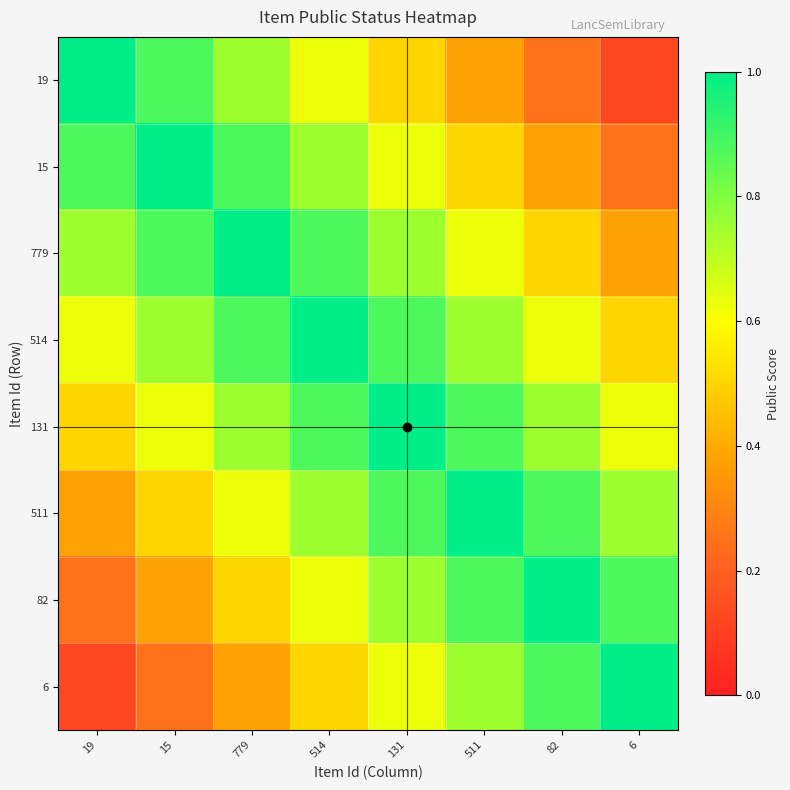

At which category does the chart reach its minimum across all series?

6